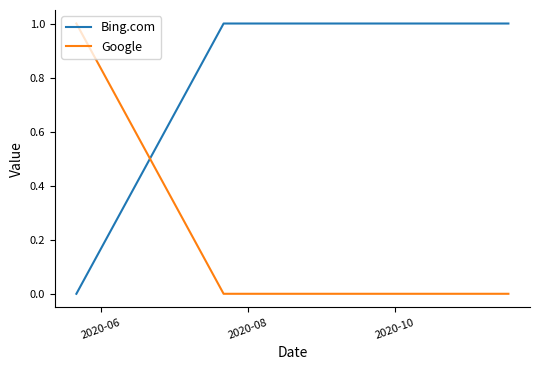

Which series has the largest total across all categories?

Bing.com